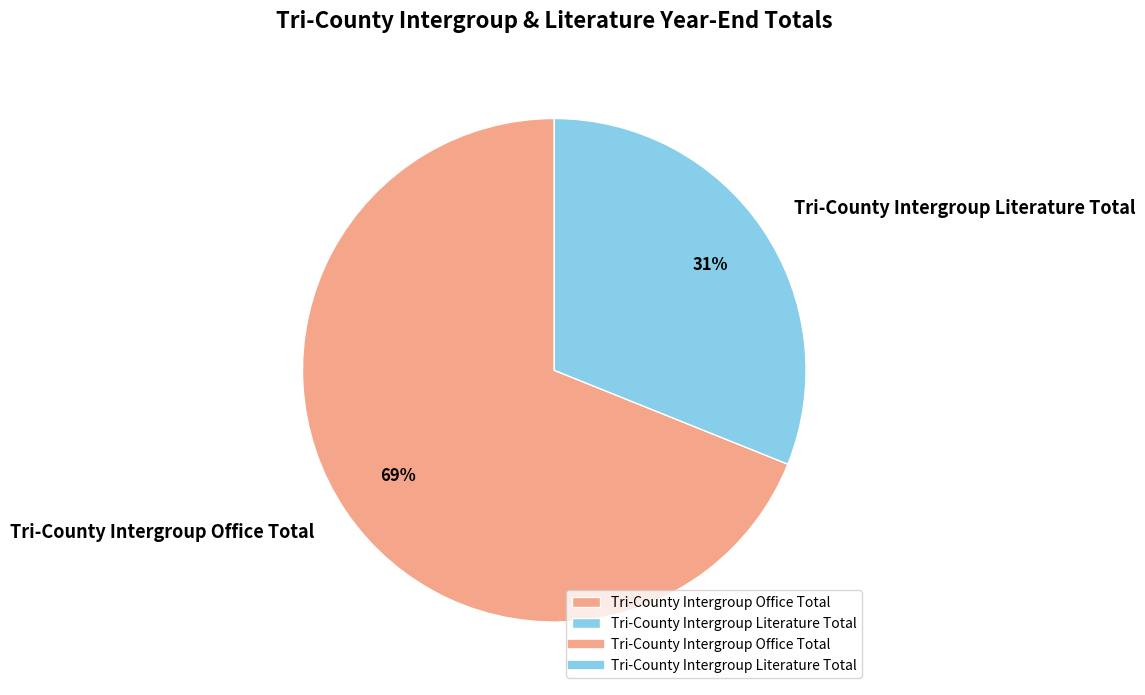

The Tri-County Intergroup Office Total slice represents 69% of the pie. True or false?

True